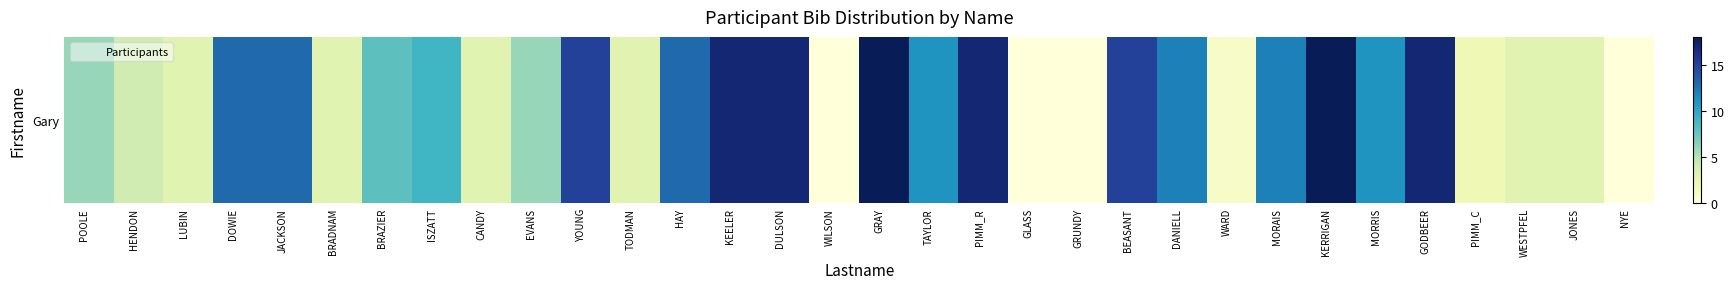

What is the average value?

9